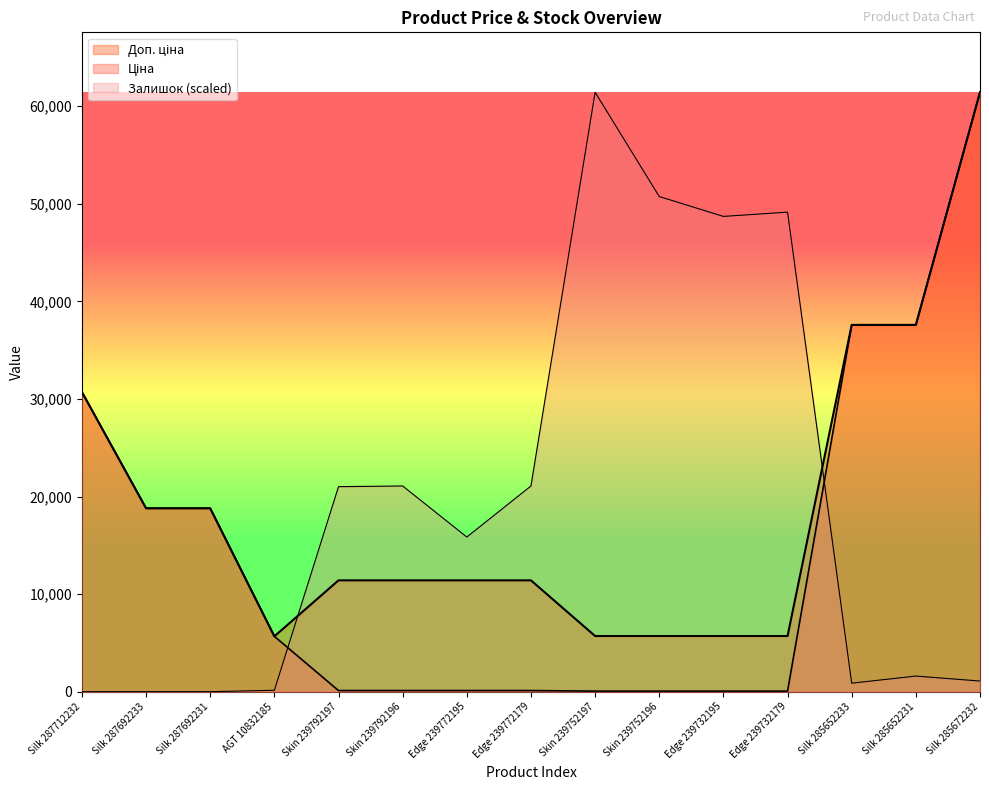

What is the sum of the Ціна values at Silk 285652231 and Edge 239732195?

37650.7